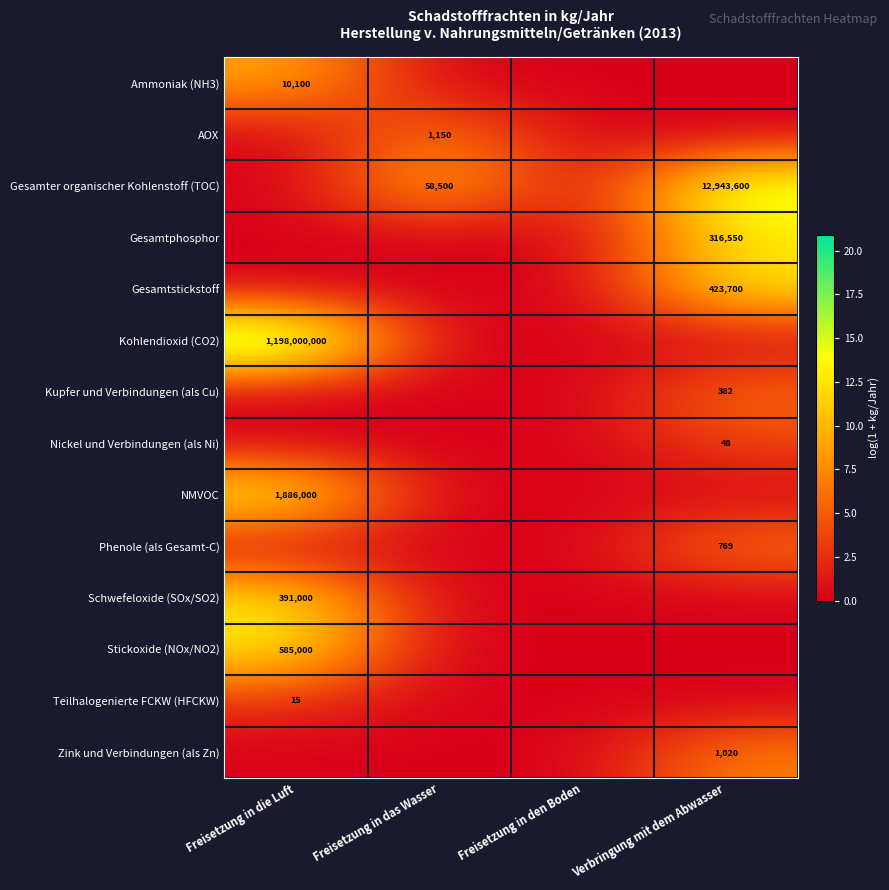

True or false: Kohlendioxid (CO2) has a value of 1198000000 at Freisetzung in die Luft.

True